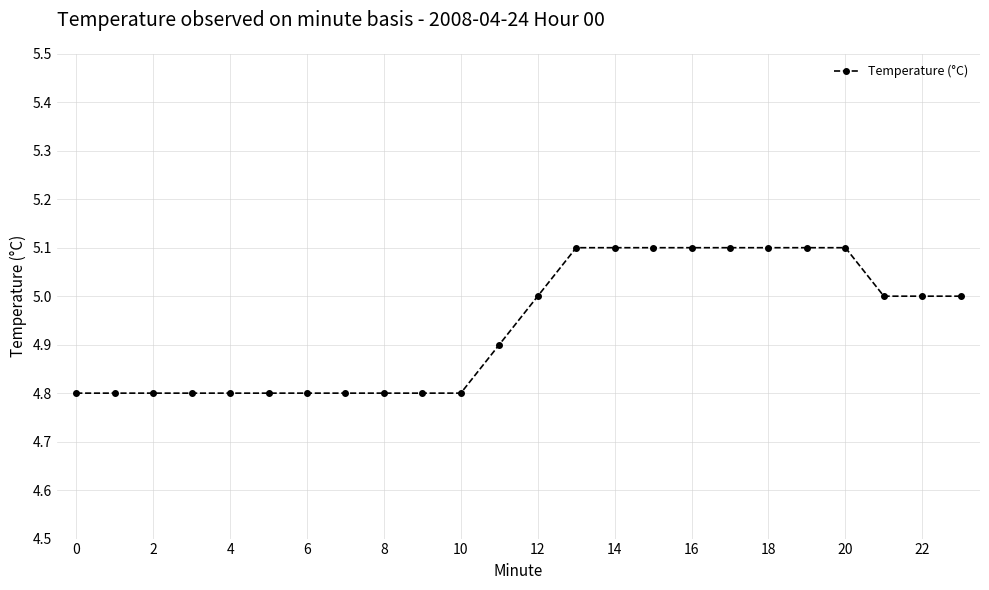

What is the greatest value displayed?

5.1